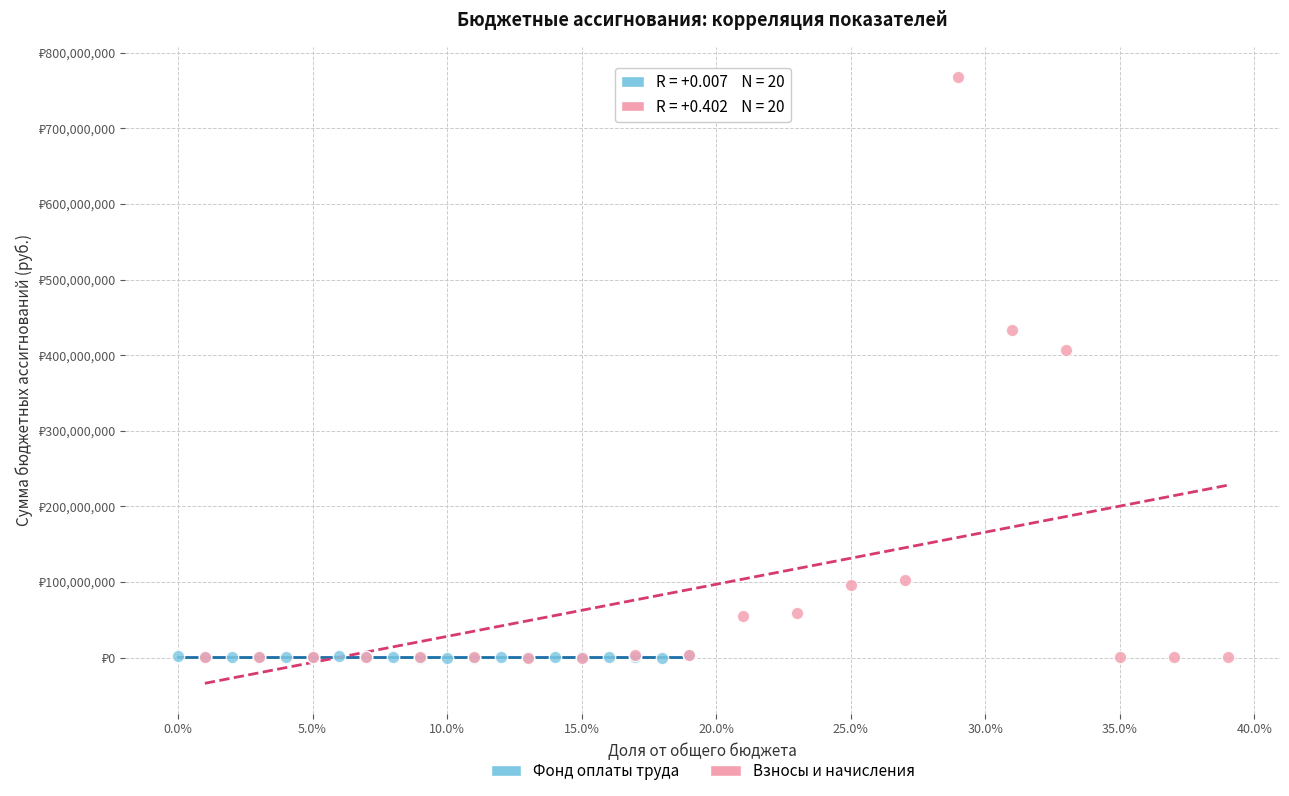

What are all the series names shown in the legend?

Фонд оплаты труда, Взносы и начисления